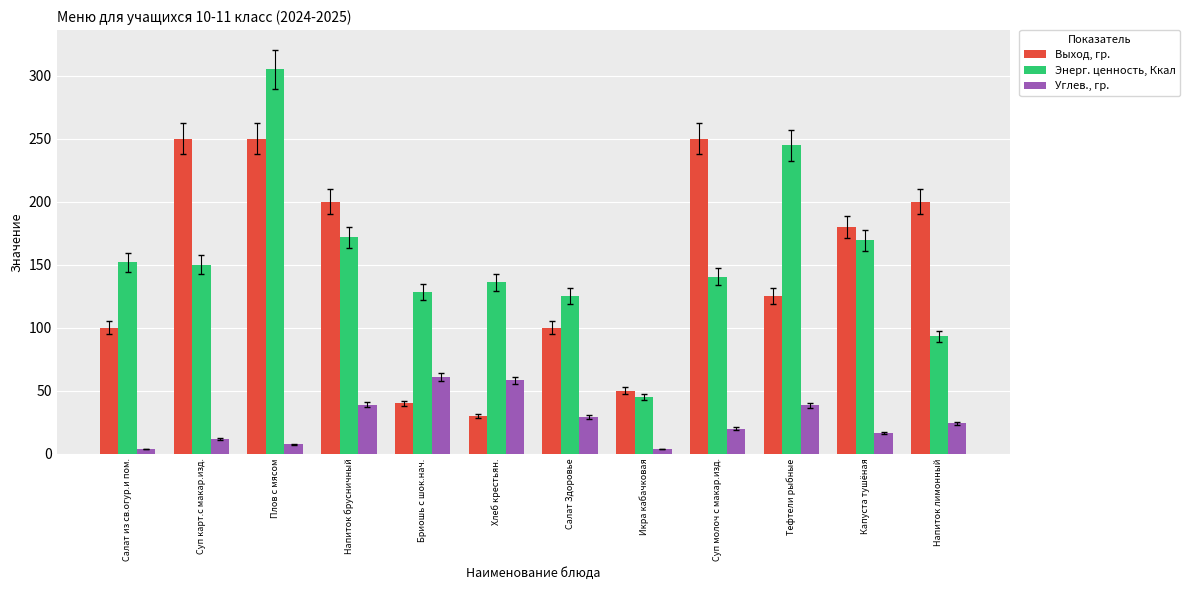

How many series are shown in this chart?

3